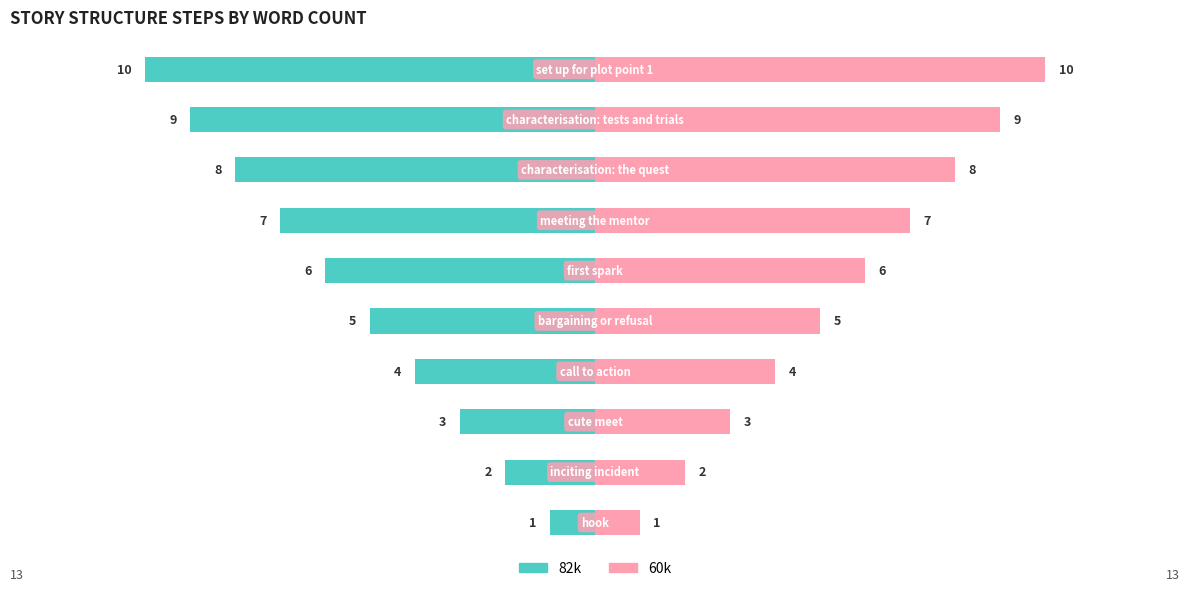

Are the bars horizontal?

Yes